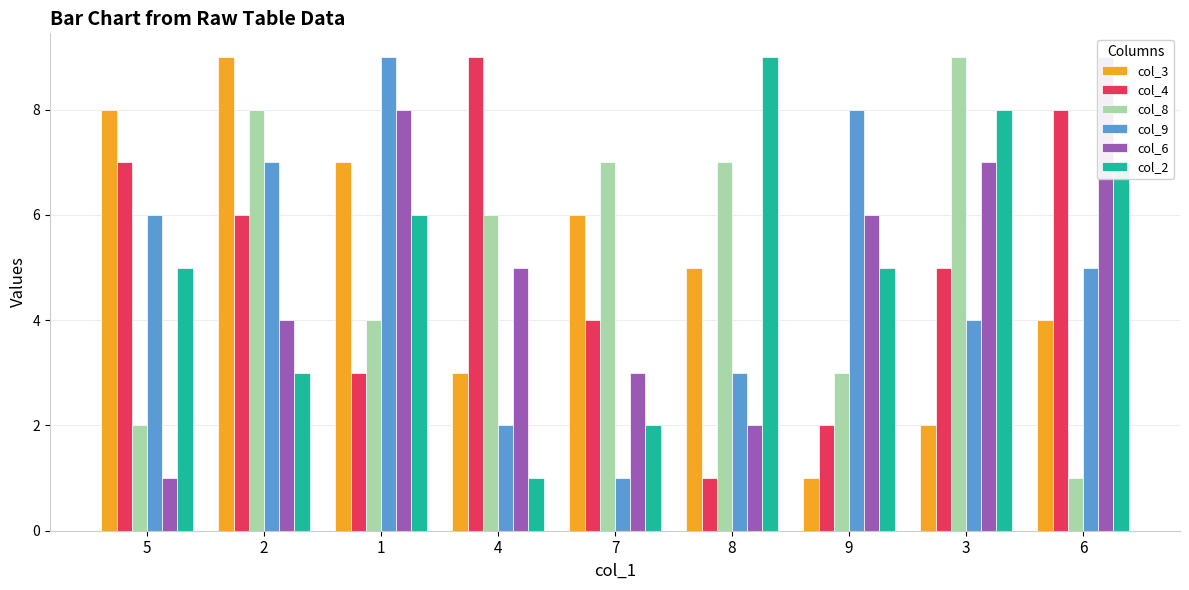

Which series changed the most between 3 and 6?

col_8